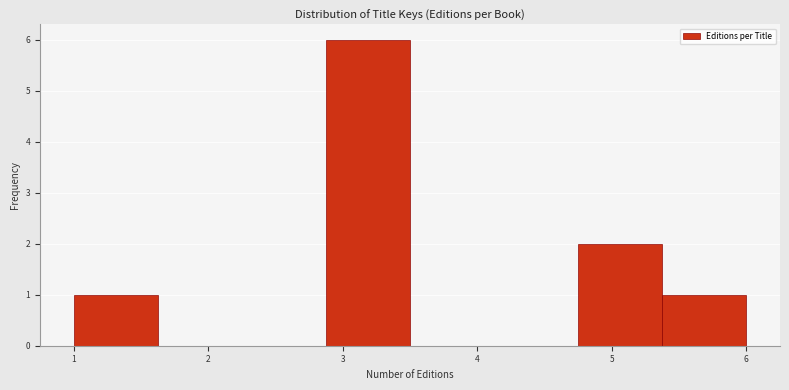

How tall is the bar that spans 5.4 to 6.0 on the x-axis? Neither the bar edges nor the heights are printed on the chart, so give them approximately, as read against the axes.

1